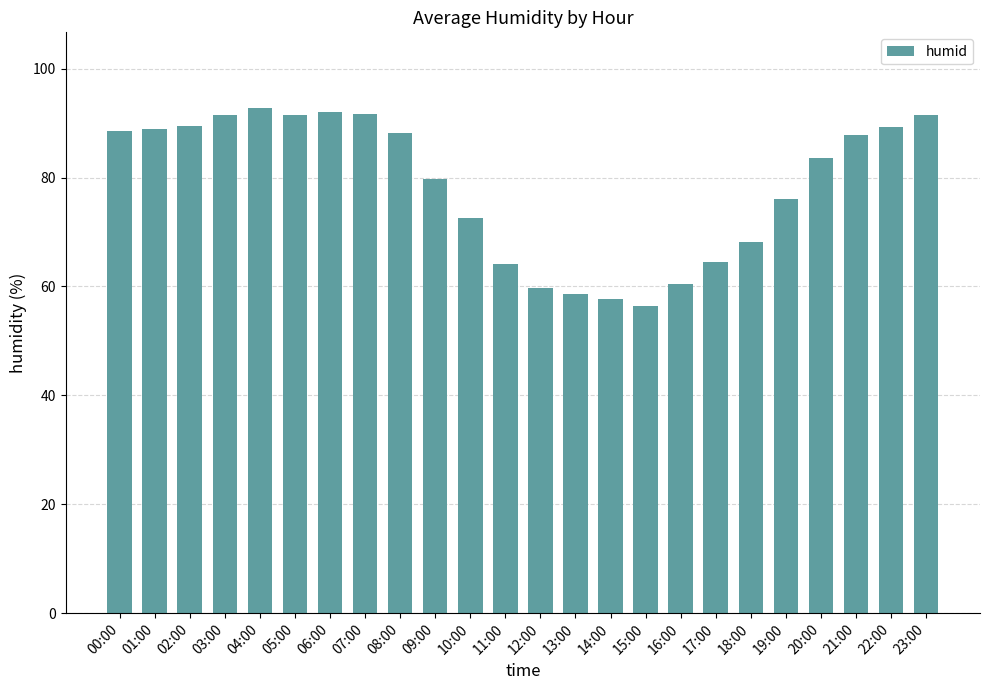

What position from the left is 12:00?

13